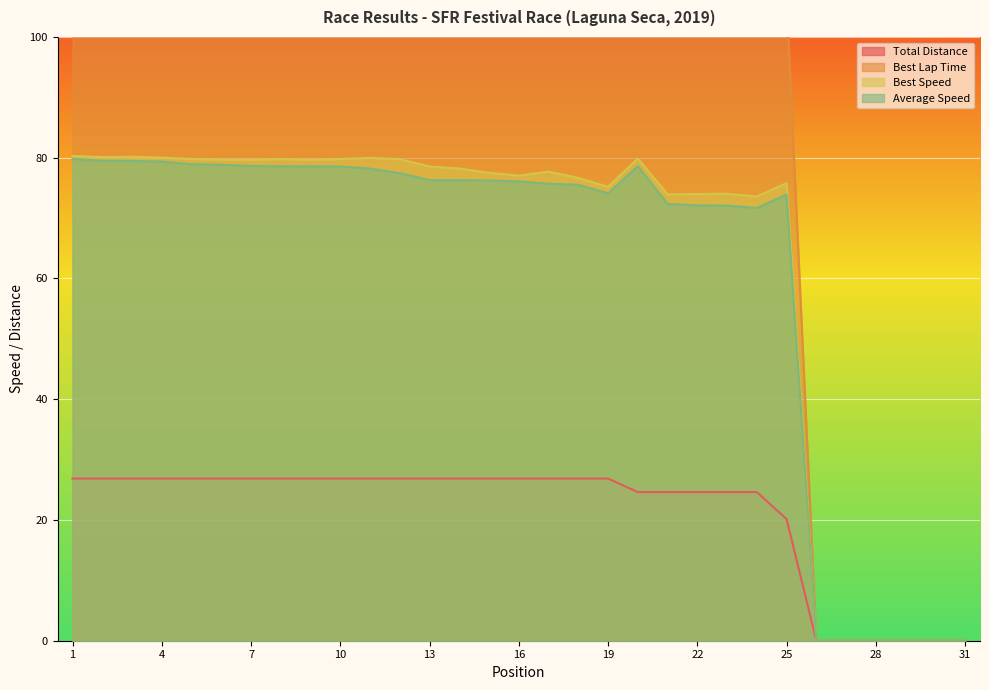

Does the chart display data point markers on the line(s)?

No